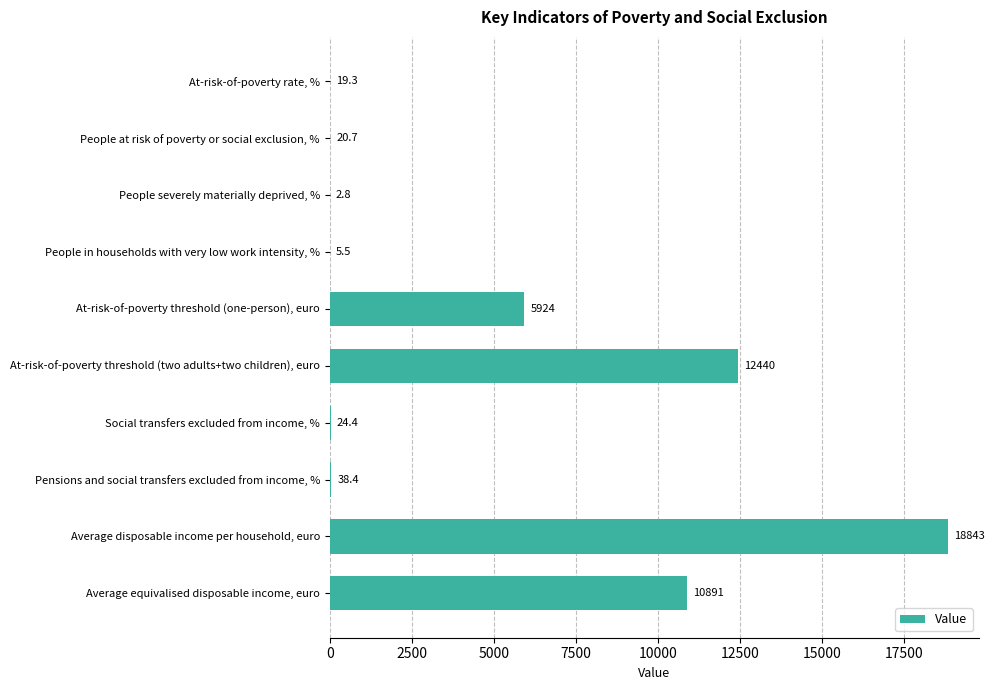

At which category does the chart reach its peak across all series?

Average disposable income per household, euro